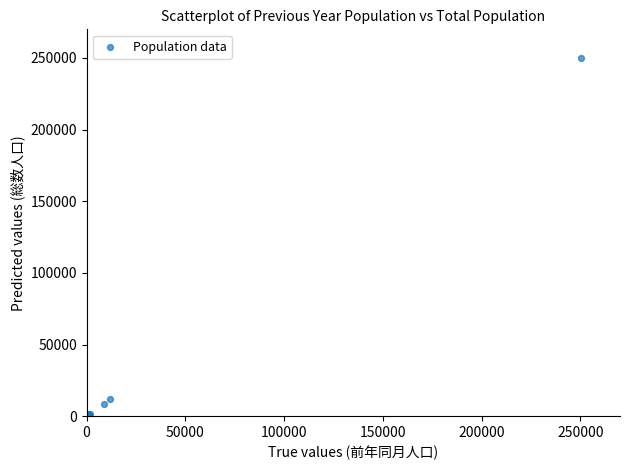

What Y value in the scatter plot is closest to 124901?

11657